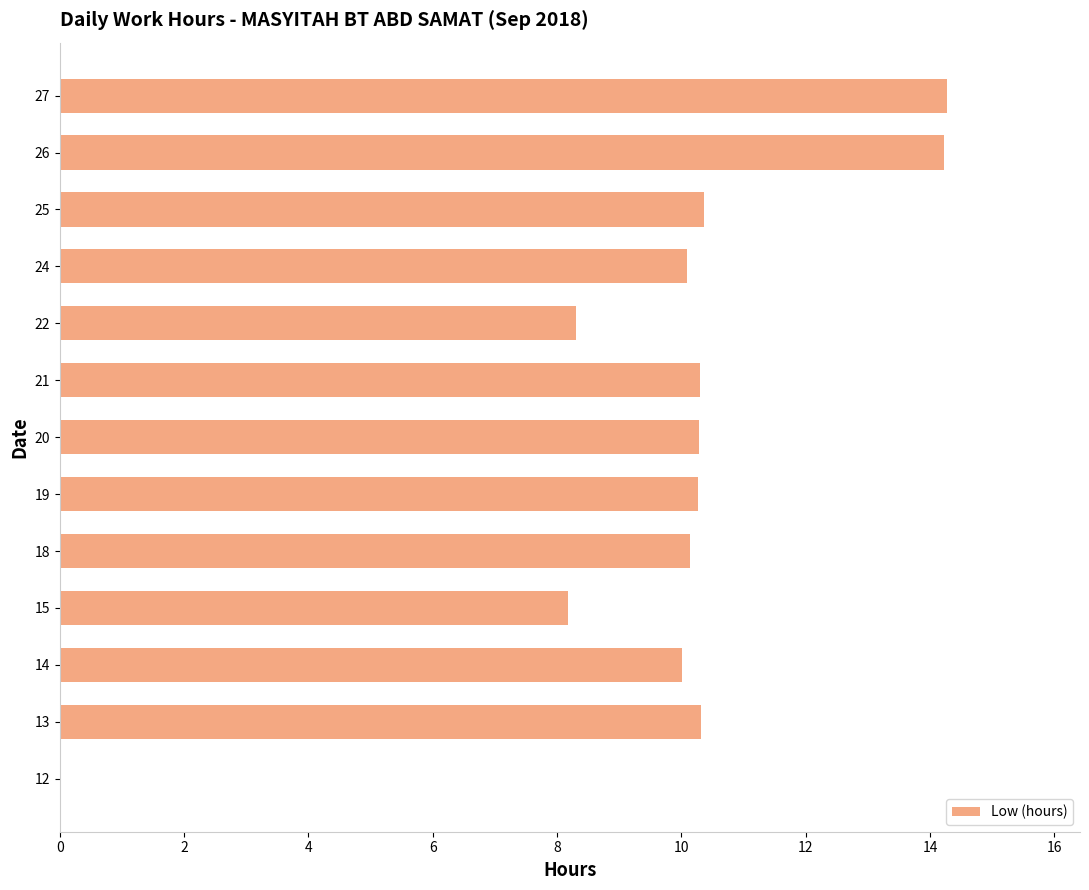

What is the sum of all values?

126.8